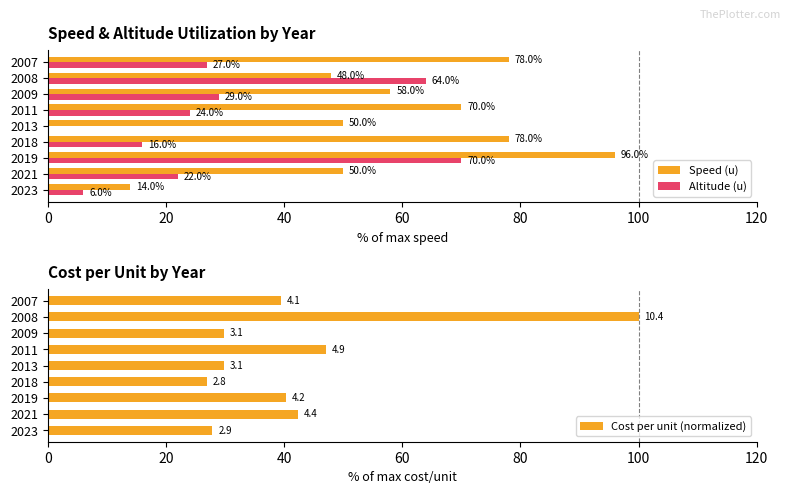

Rank the series by their maximum value, from lowest to highest.

Altitude (u), Speed (u), Cost per unit (normalized)